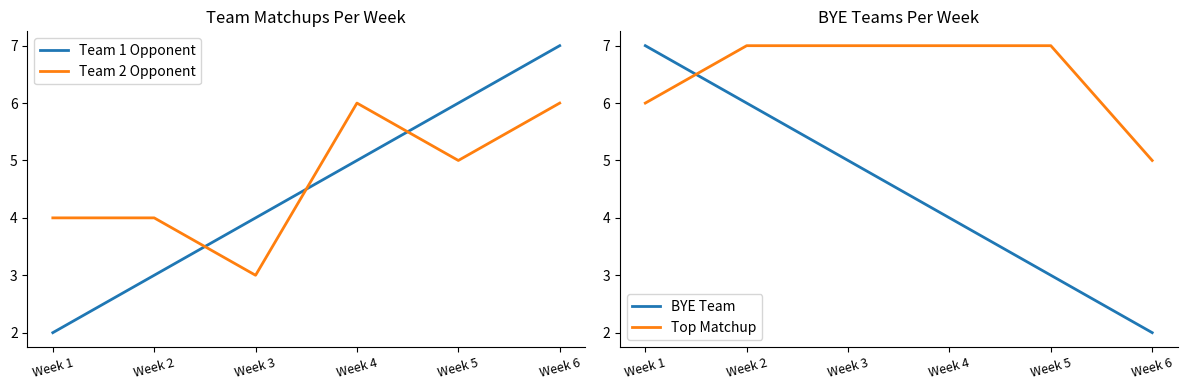

Is this an area chart (filled region under the line)?

No